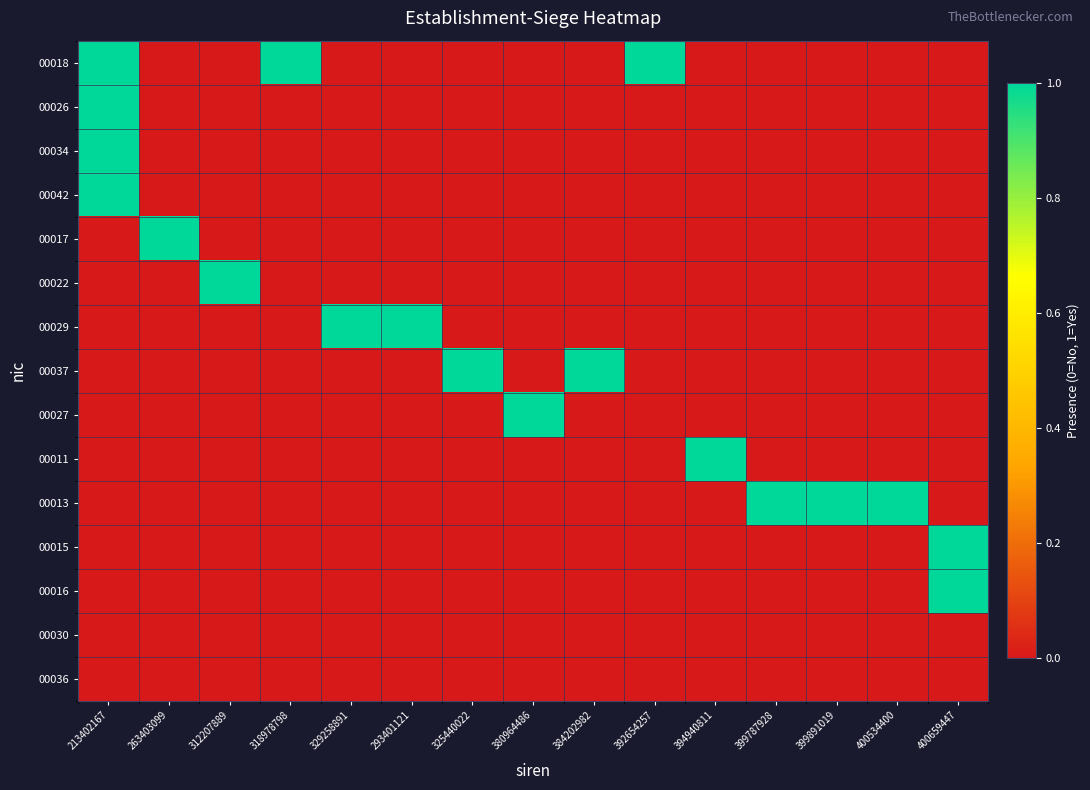

Rank the series by their maximum value, from highest to lowest.

00018, 00026, 00034, 00042, 00017, 00022, 00029, 00037, 00027, 00011, 00013, 00015, 00016, 00030, 00036